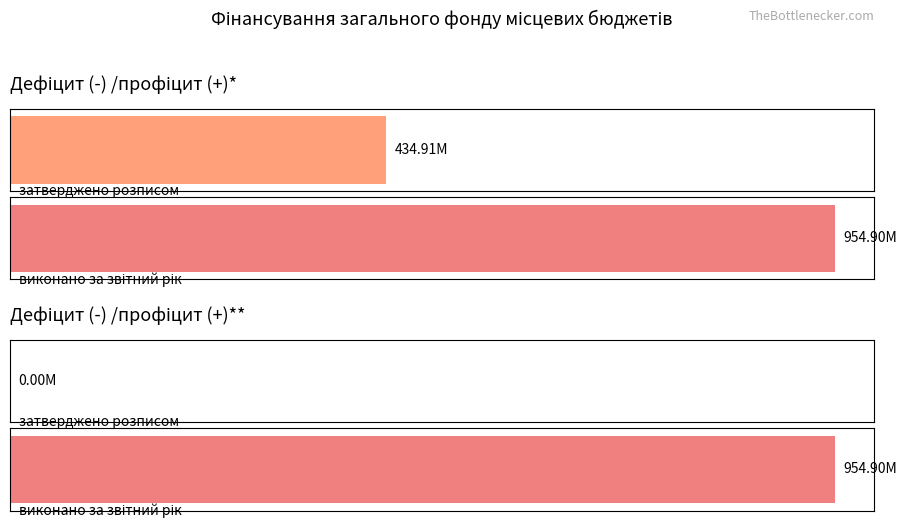

The value of виконано усього at Дефіцит/профіцит** is 954904867.9. True or false?

True